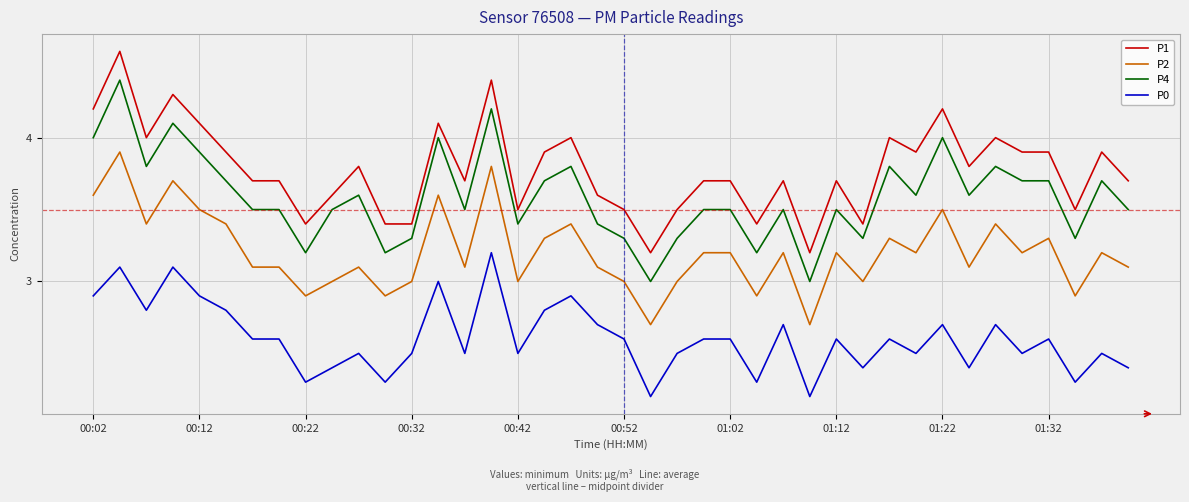

List the series in order of their peak value, lowest first.

P0, P2, P4, P1